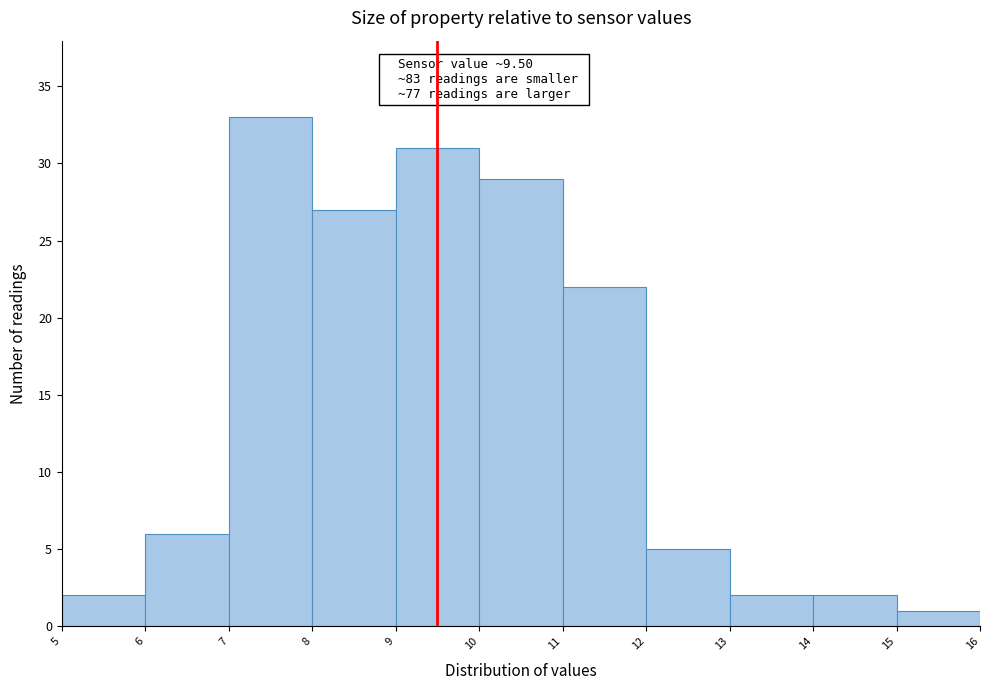

Which range on the x-axis has the tallest bar?

7 to 8